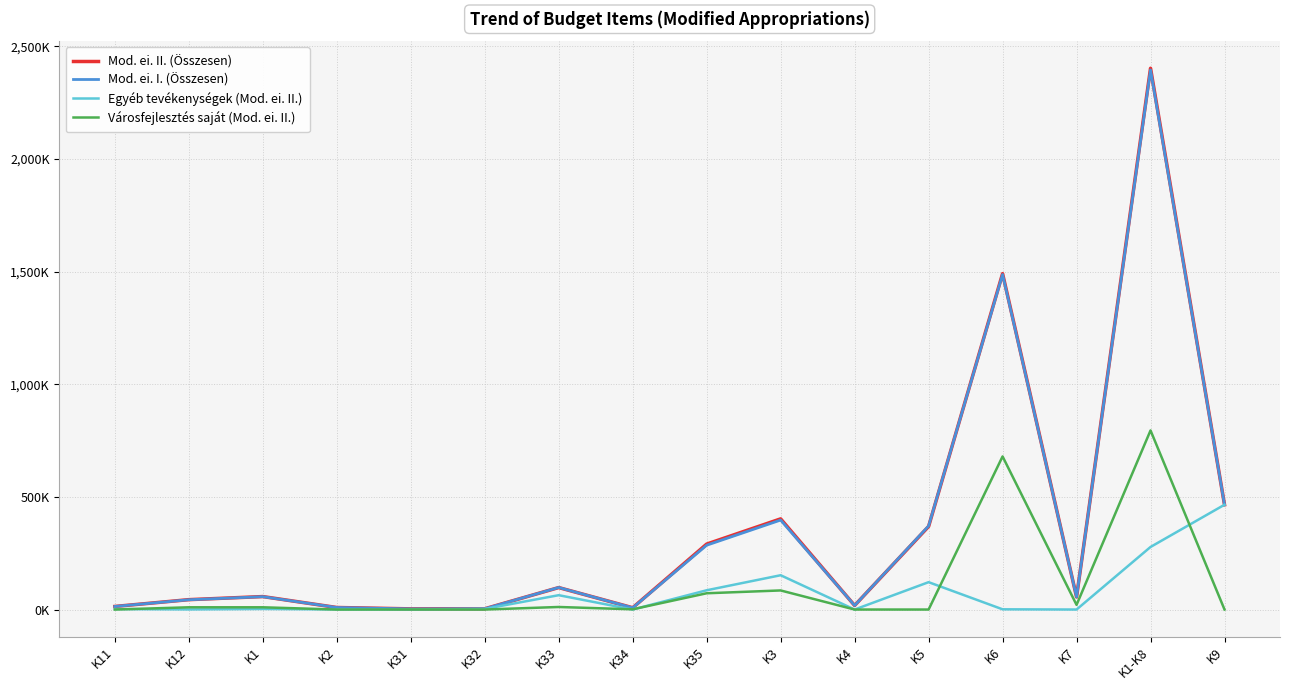

Is this an area chart (filled region under the line)?

No